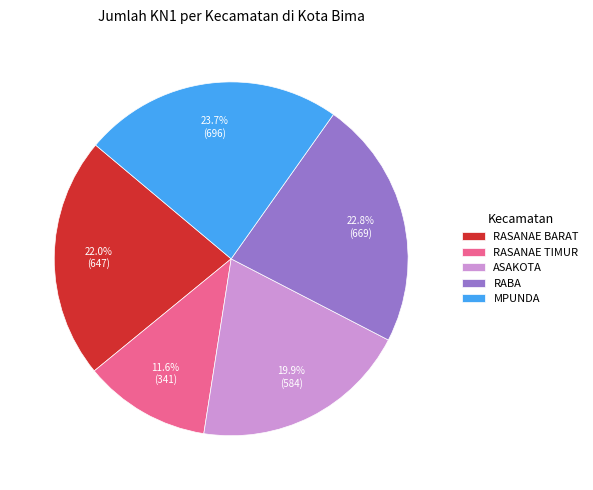

To the nearest percent, what portion does MPUNDA represent?

24%